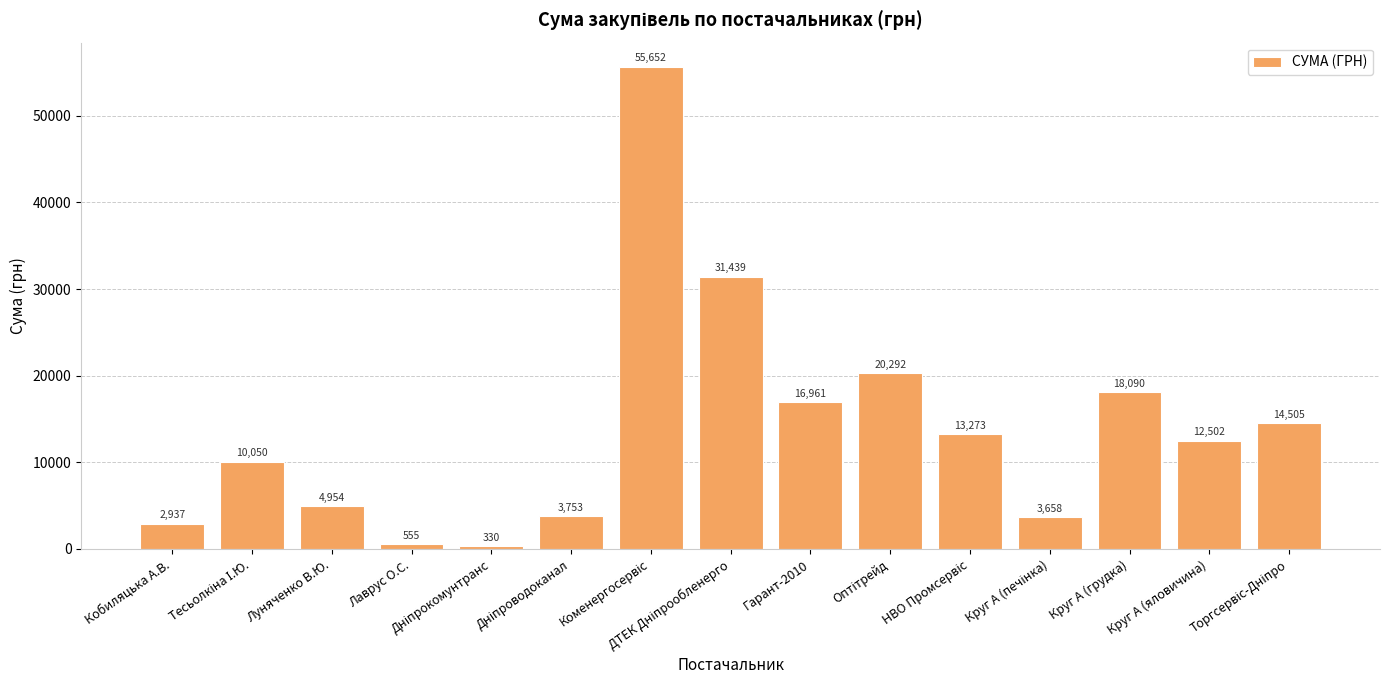

What is the value of the 1st bar from the left?

2936.8